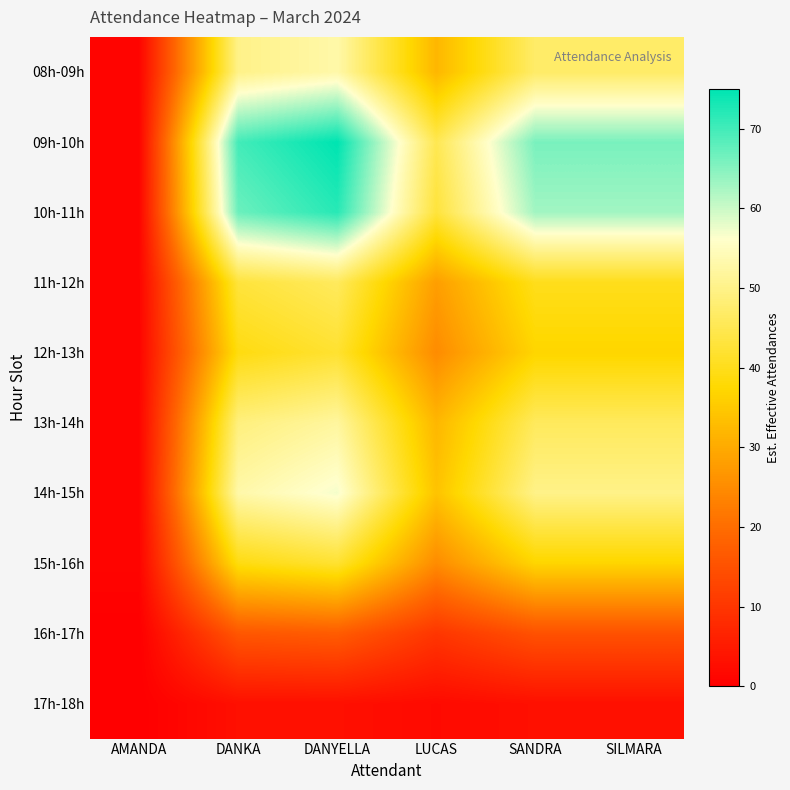

Between LUCAS and DANYELLA, which is larger?

DANYELLA